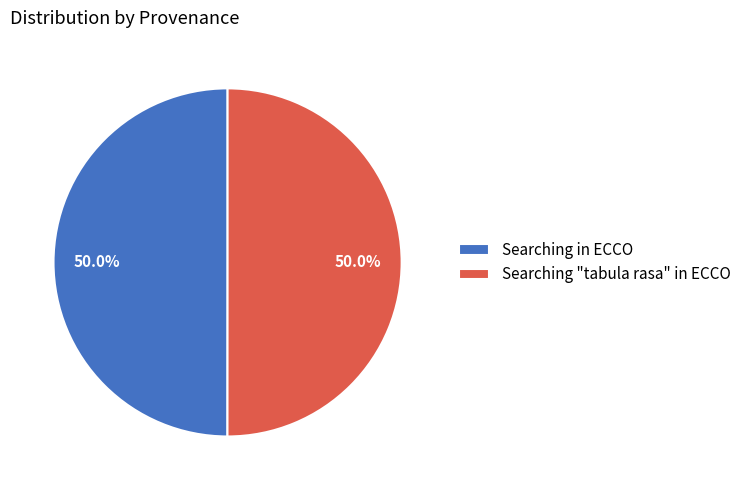

To the nearest percent, what portion does Searching in ECCO represent?

50%